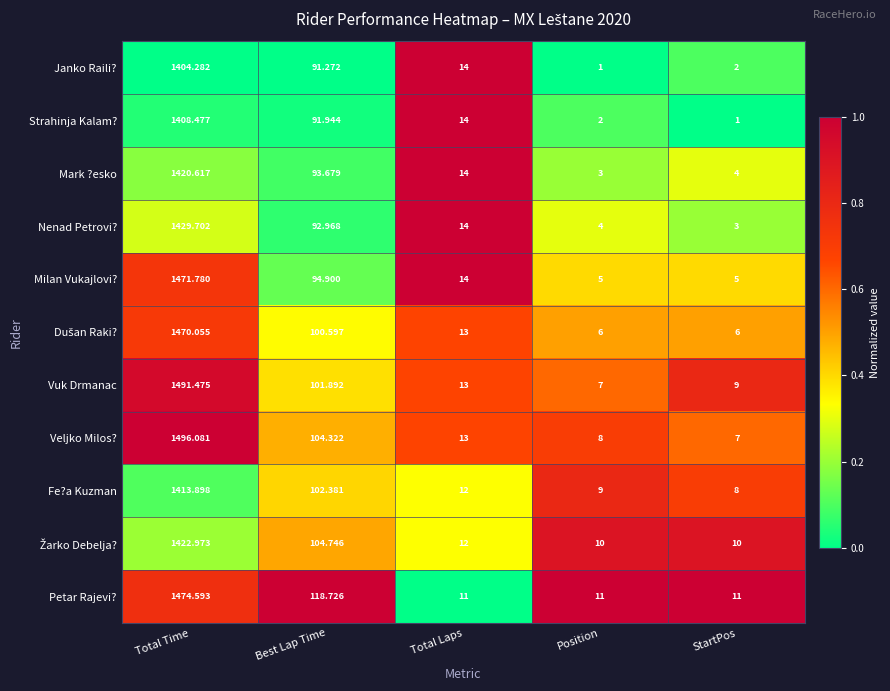

Which series has the widest spread of values?

Veljko Milos?